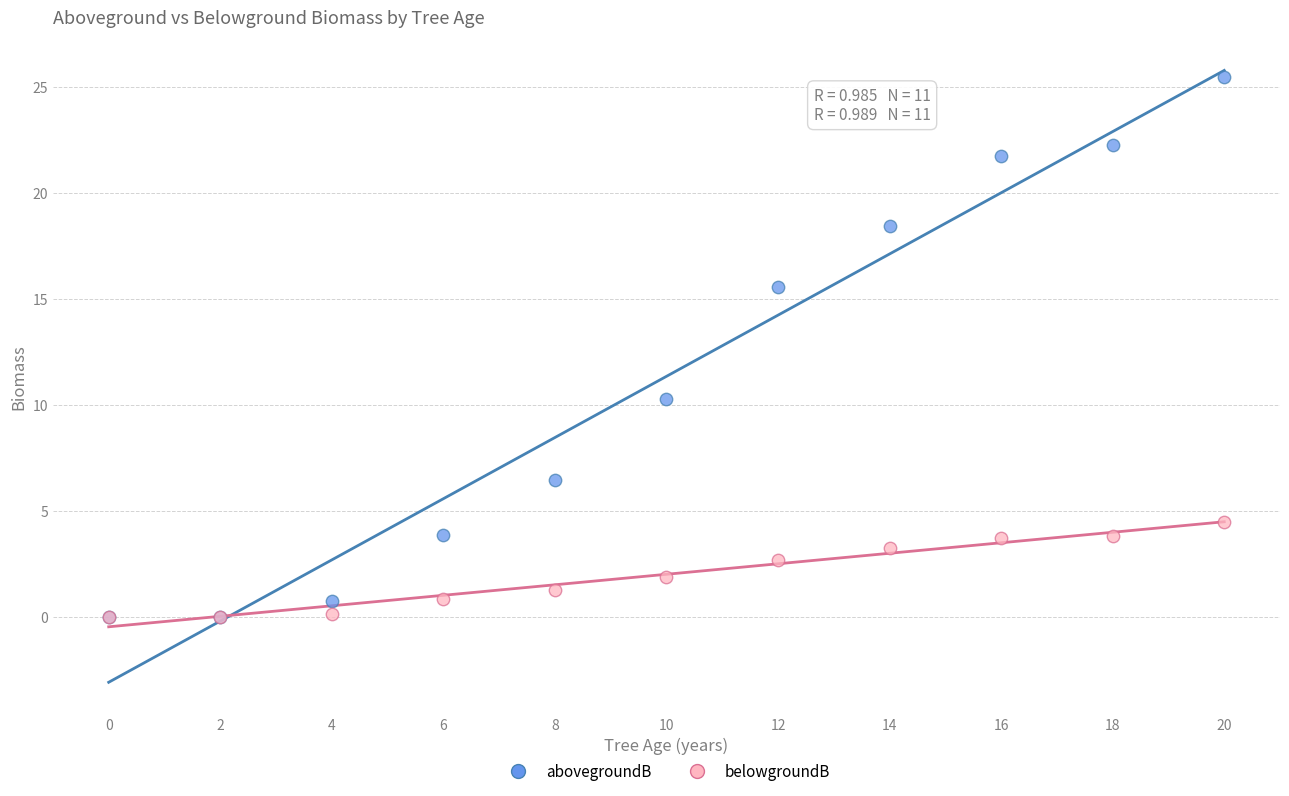

In the abovegroundB series, what Y value is closest to 12?

10.3